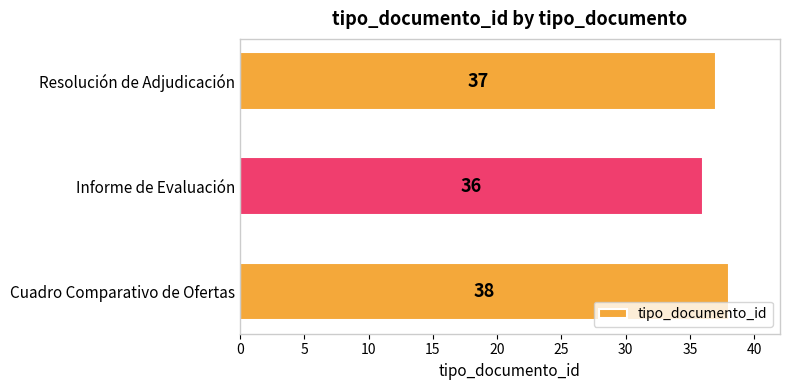

Rank the categories by value from lowest to highest.

Informe de Evaluación, Resolución de Adjudicación, Cuadro Comparativo de Ofertas